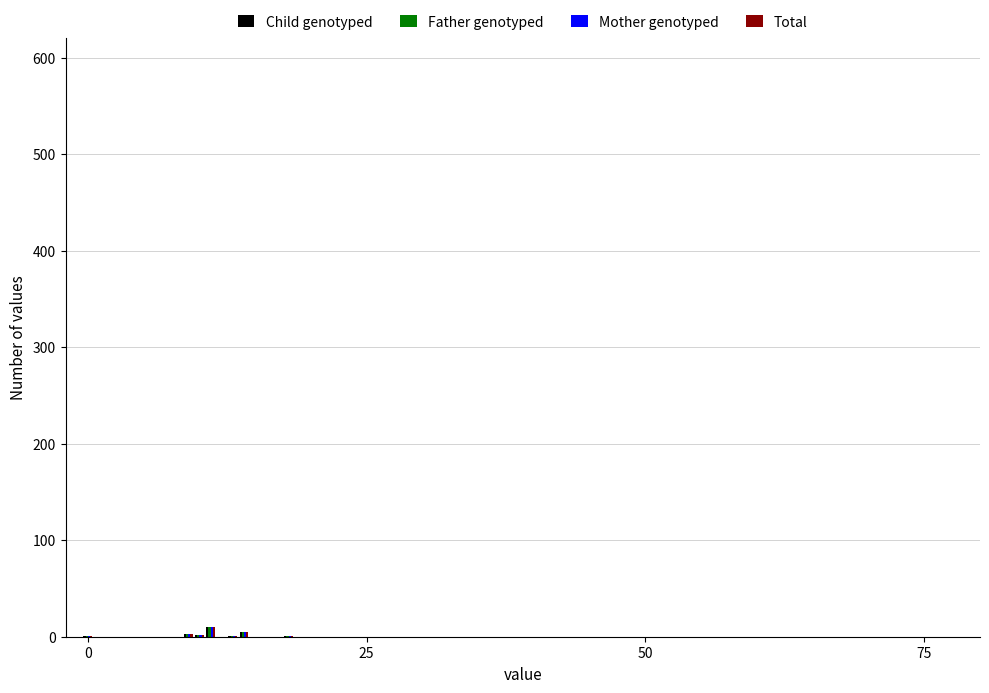

What is the sum of all Mother genotyped values?

23